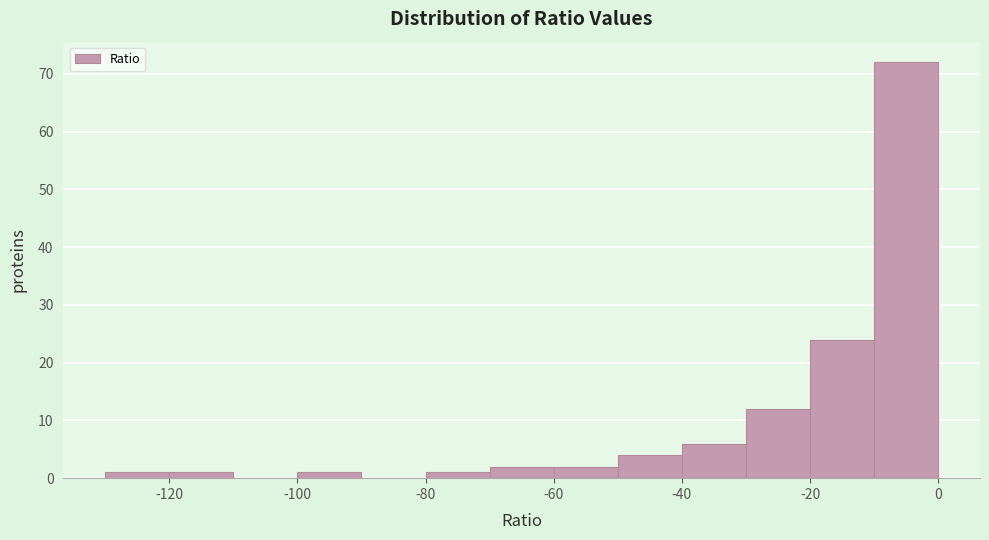

Over which range of the x-axis is the bar tallest?

-10 to 0